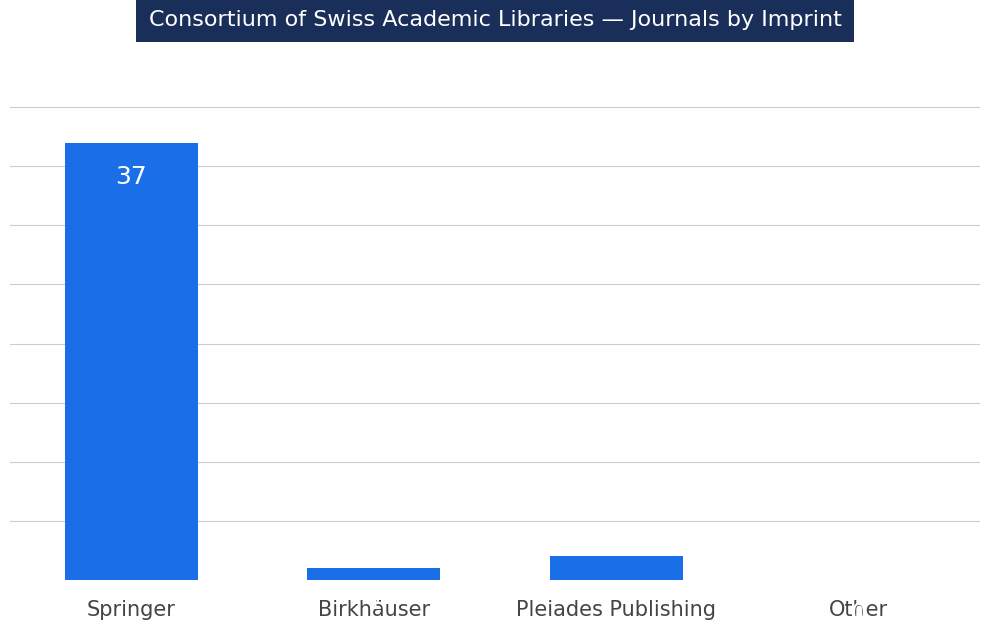

Which has a higher value, Other or Pleiades Publishing?

Pleiades Publishing